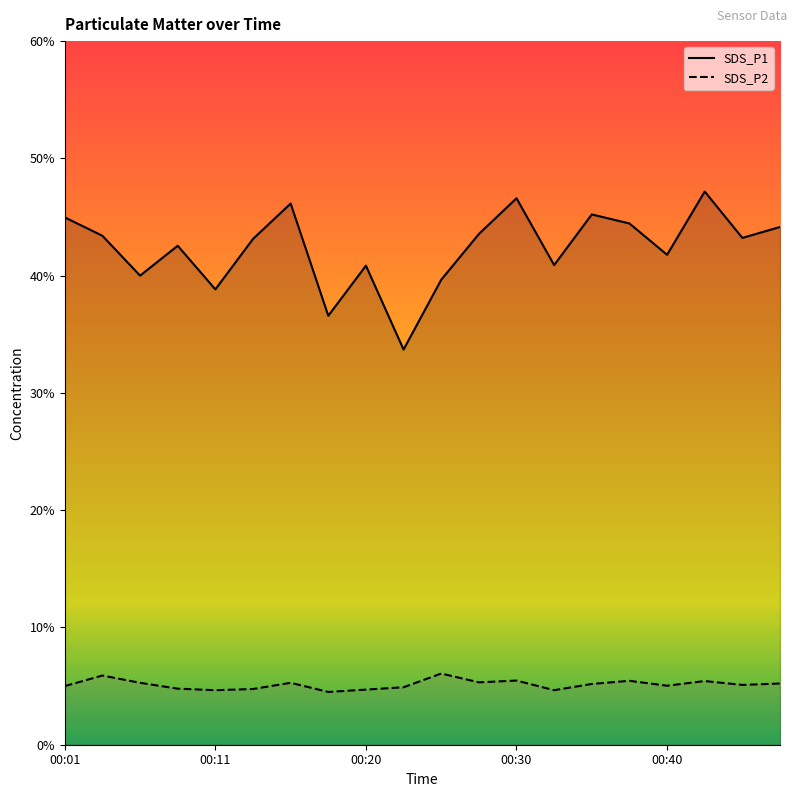

Read the SDS_P1 value at 00:45.

43.2